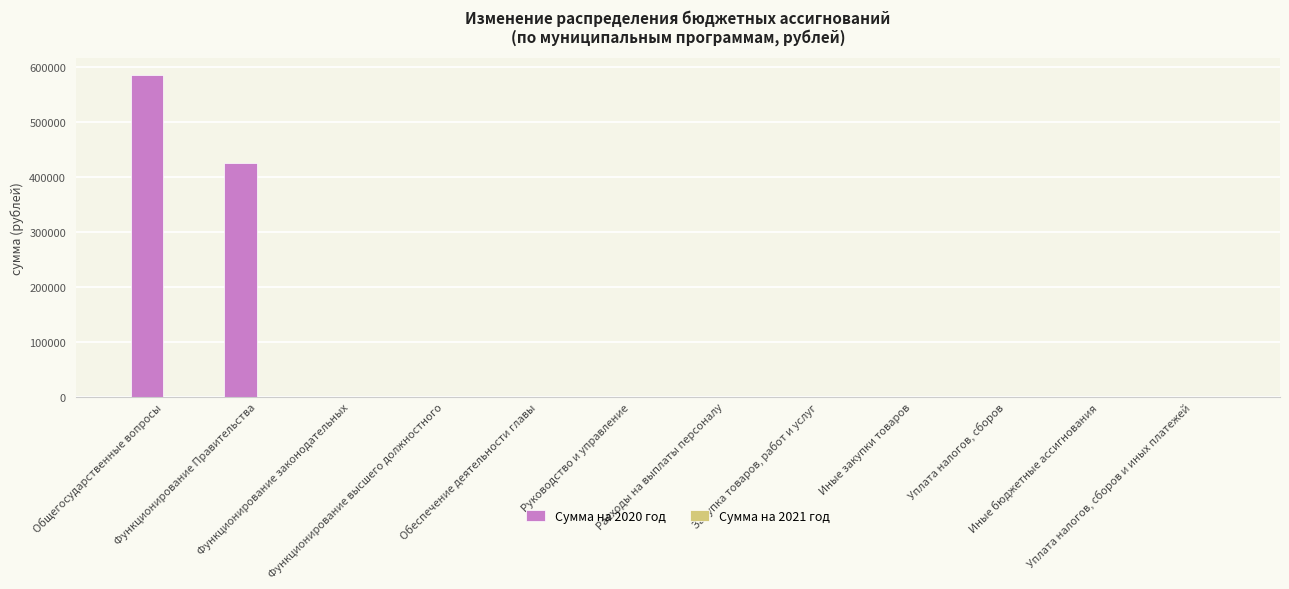

What is the greatest value displayed?

586923